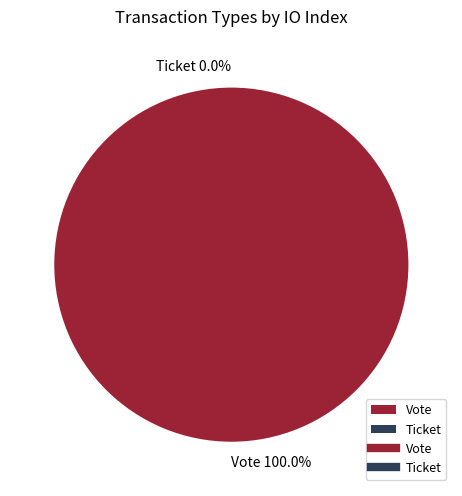

What is the smallest slice in the pie chart?

Ticket